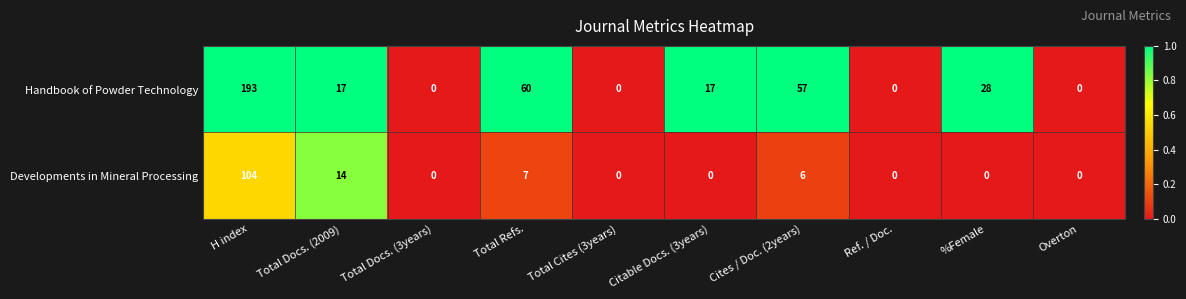

Which label corresponds to the largest value in the chart?

H index